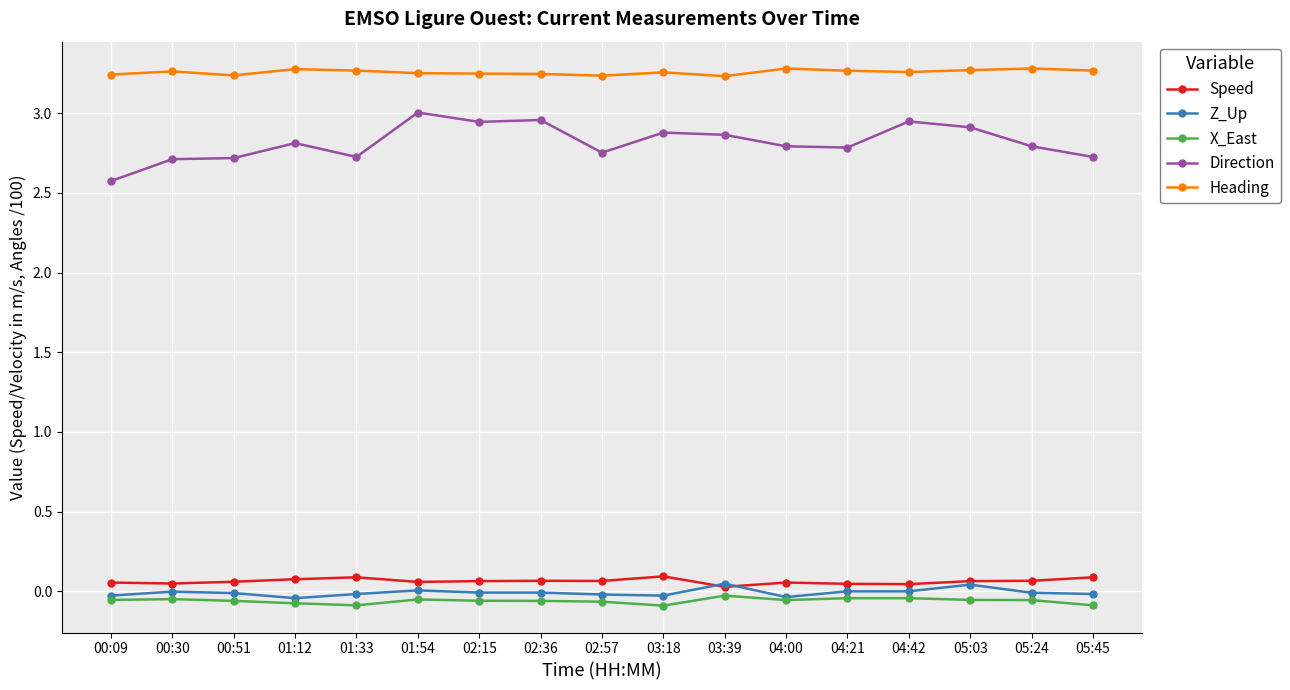

What position from the right is 00:09?

17